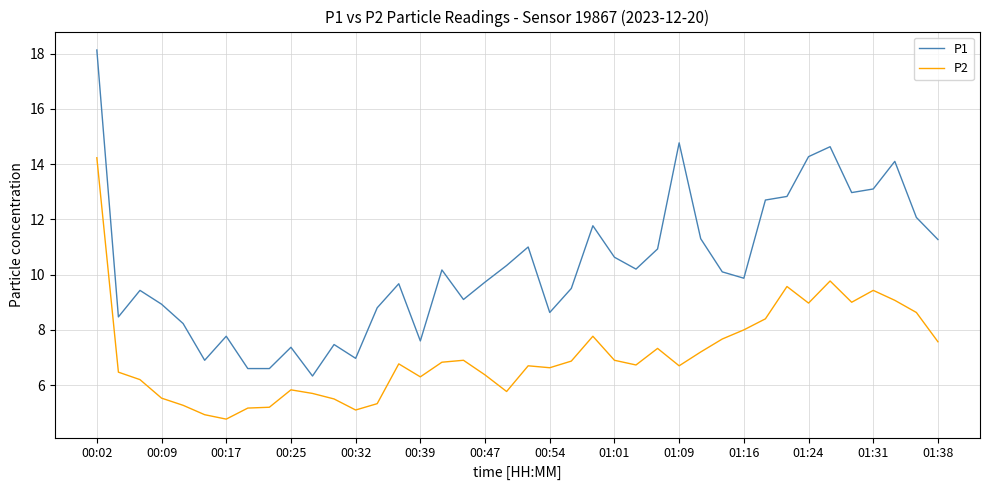

Rank the series by their maximum value, from highest to lowest.

P1, P2